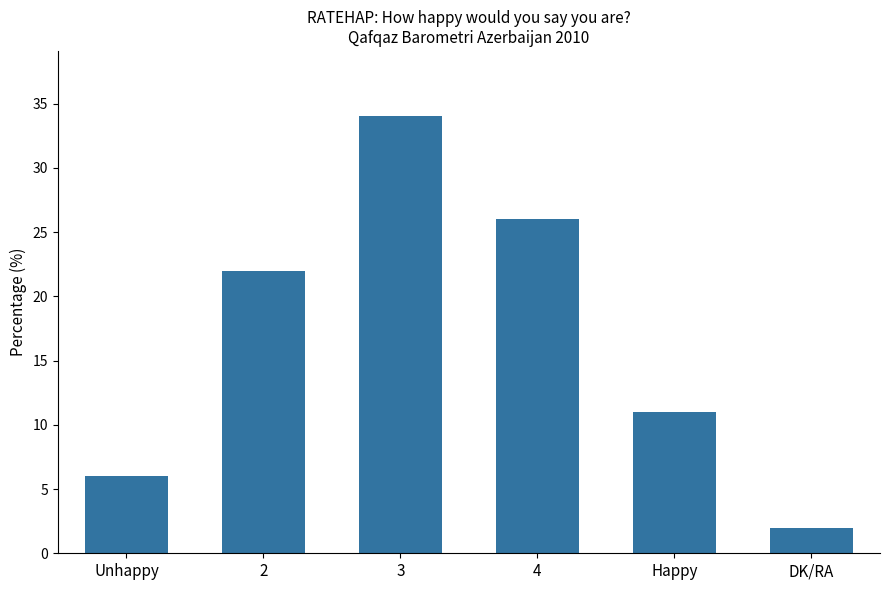

What is the value of the 6th bar from the left?

2